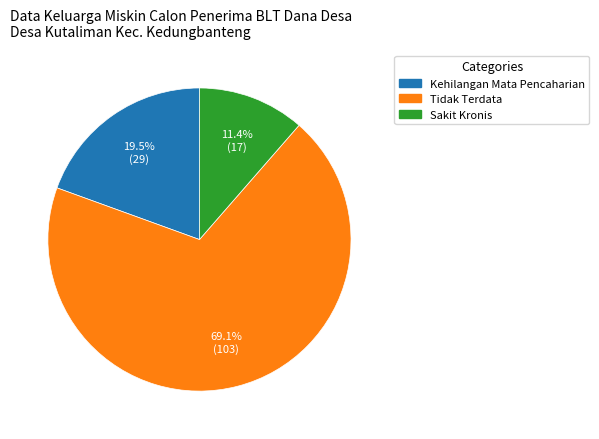

Which category has the biggest portion of the pie?

Tidak Terdata